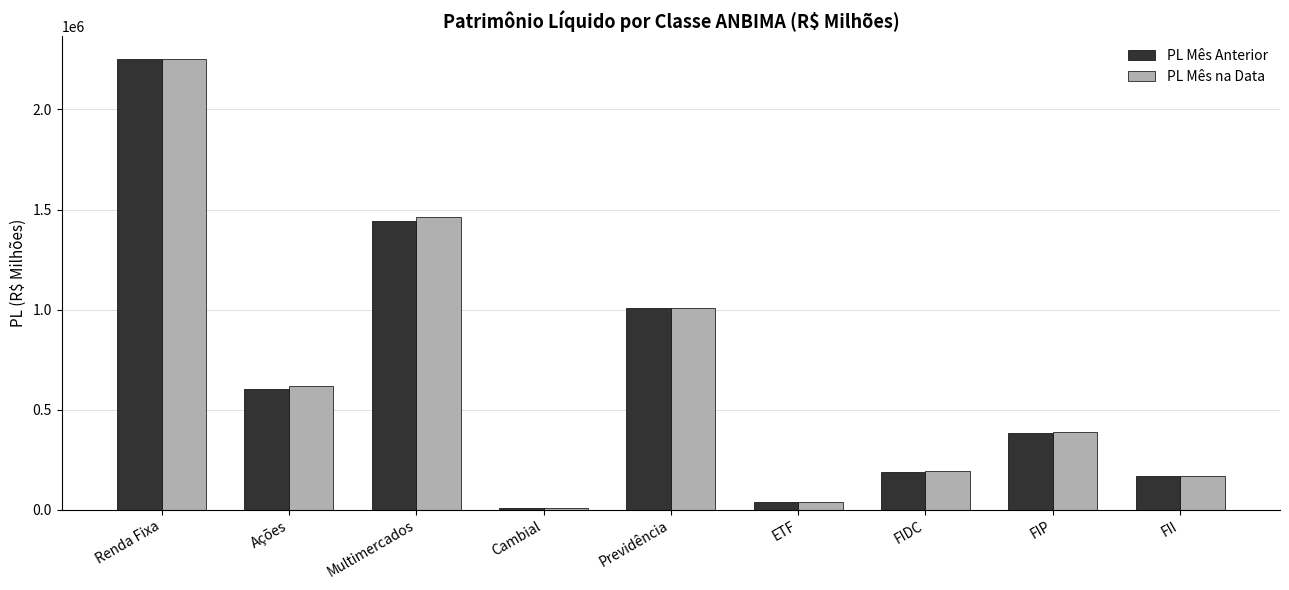

True or false: PL Mês Anterior has a value of 2253088.6 at Renda Fixa.

True